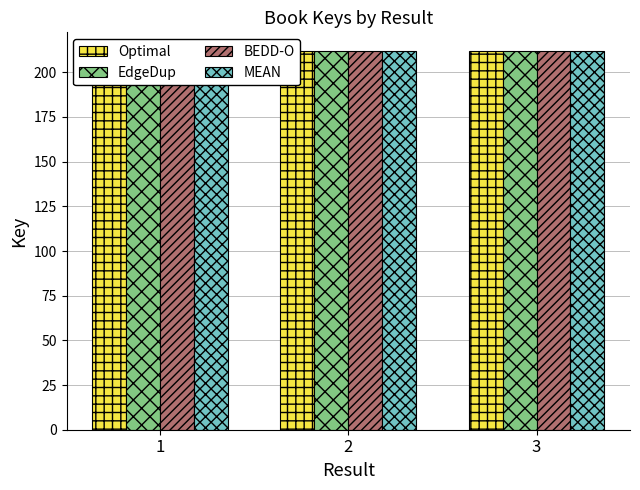

At which category does the chart reach its peak across all series?

2